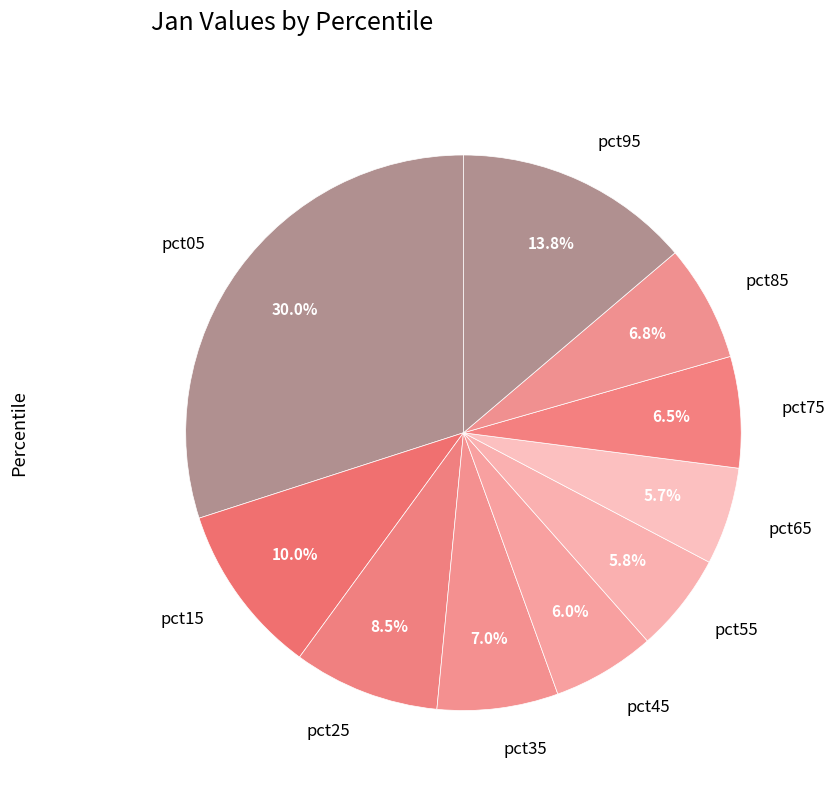

How much of the chart is everything except pct55?

94.2%